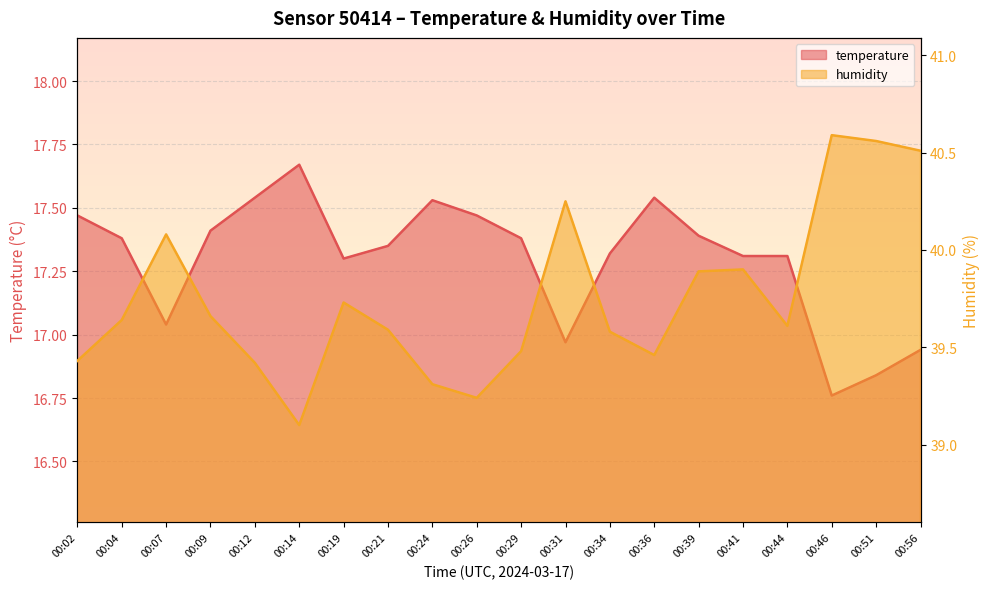

Count the number of categories in the chart.

20